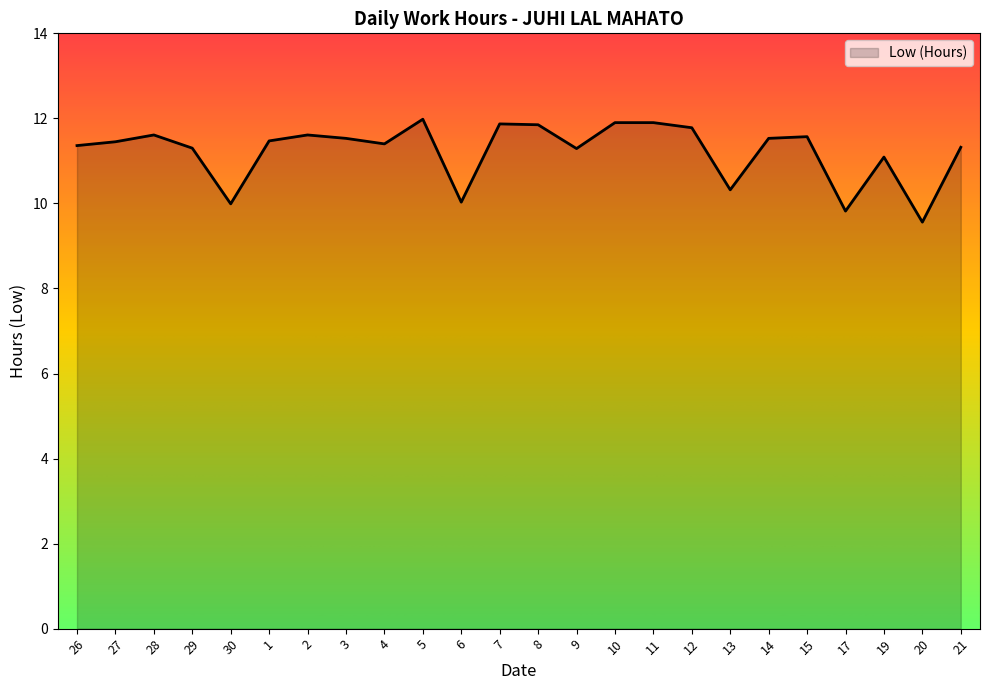

At which label does the data first exceed 11?

26